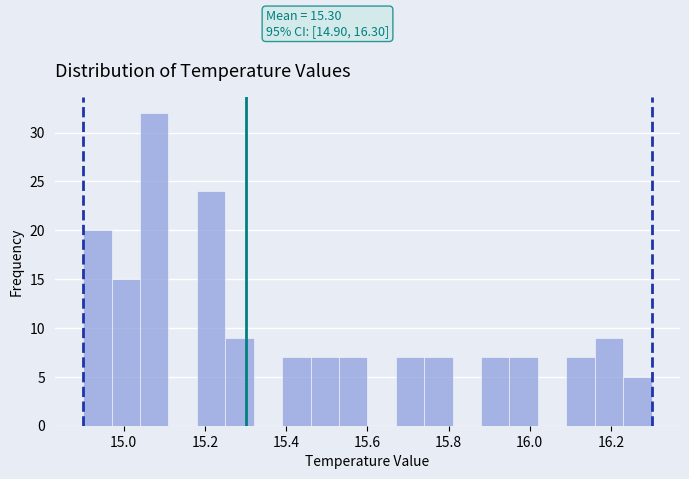

Around what value on the x-axis is the tallest bar? Give the approximate position of its centre, as read against the axis.

15.08